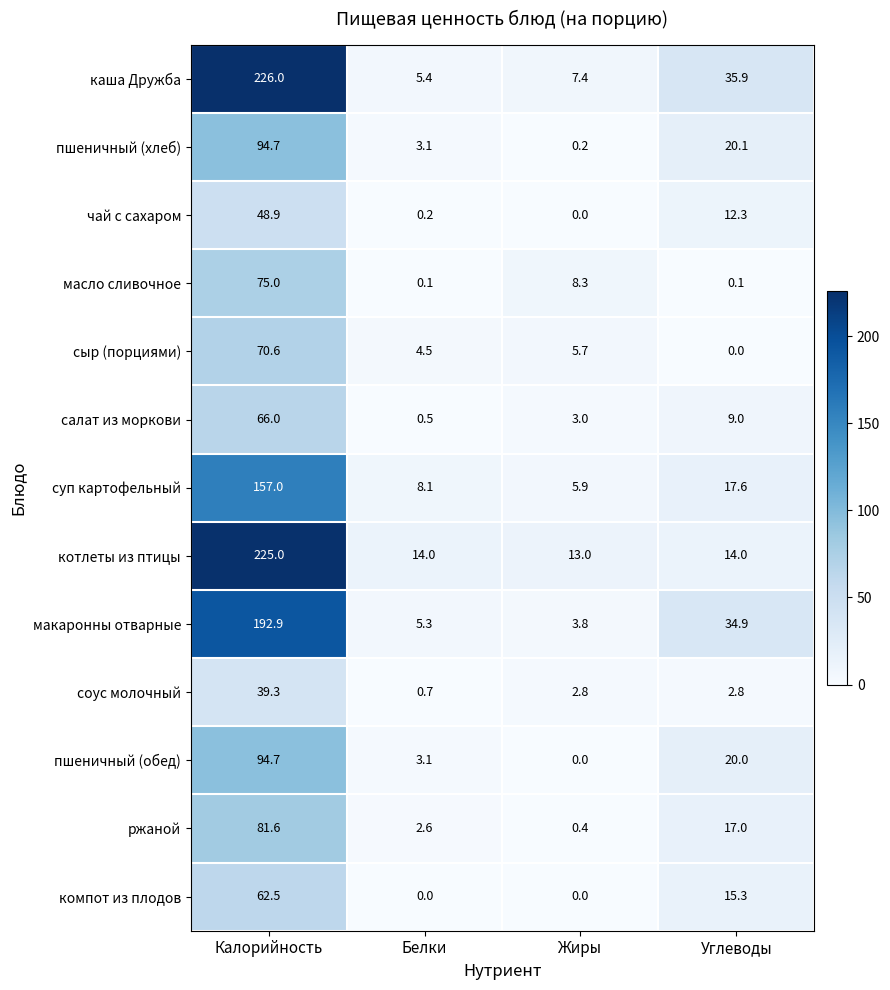

What is the difference between the highest and lowest values at Углеводы?

35.9